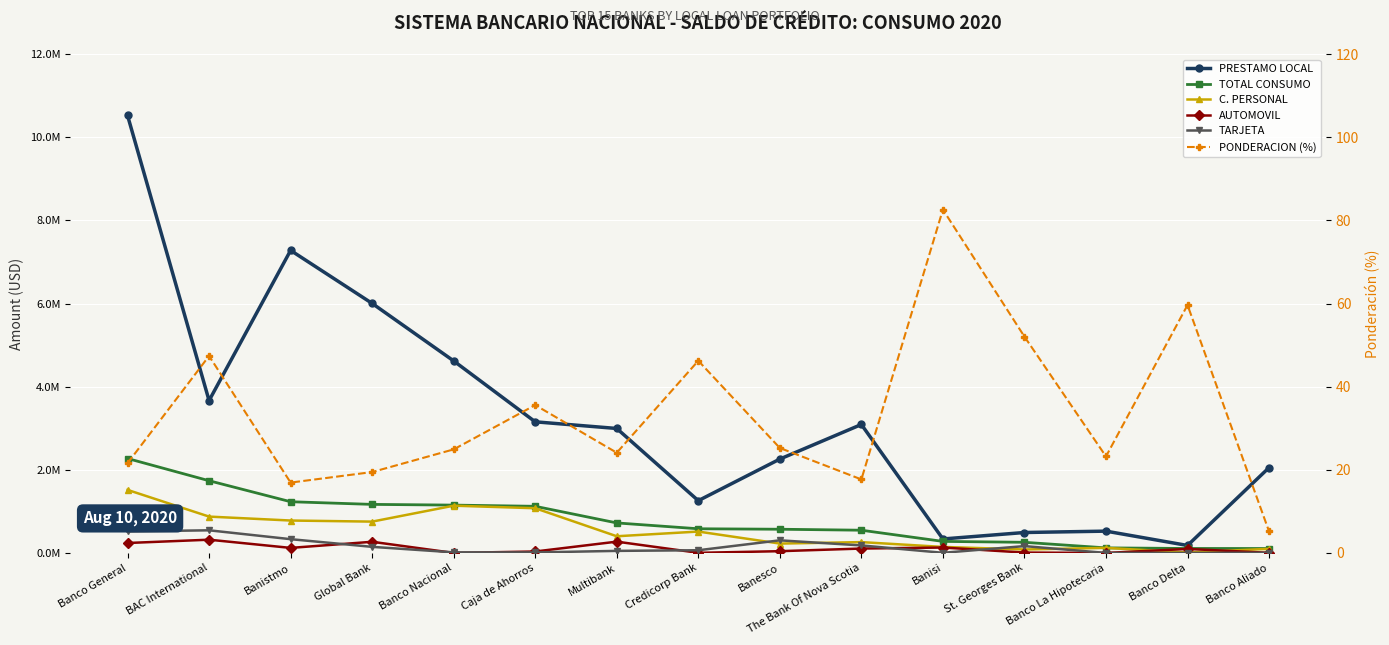

True or false: TOTAL CONSUMO and TARJETA intersect in this chart.

False